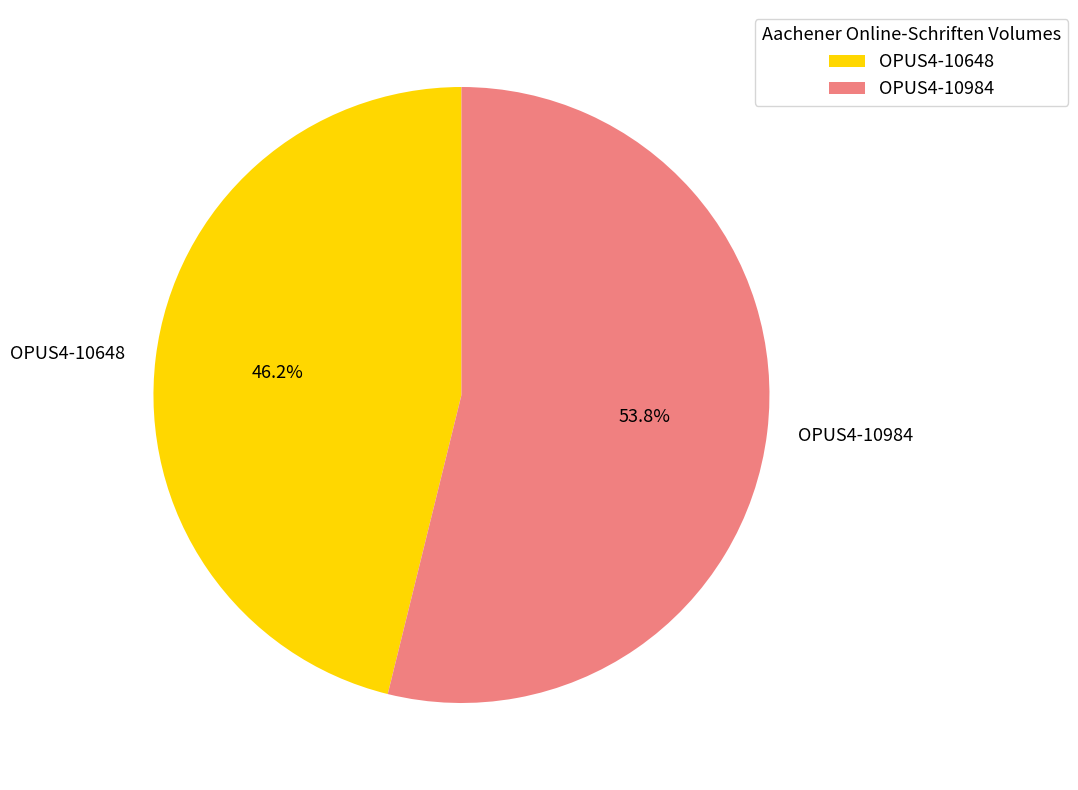

Rank the categories by value from lowest to highest.

OPUS4-10648, OPUS4-10984